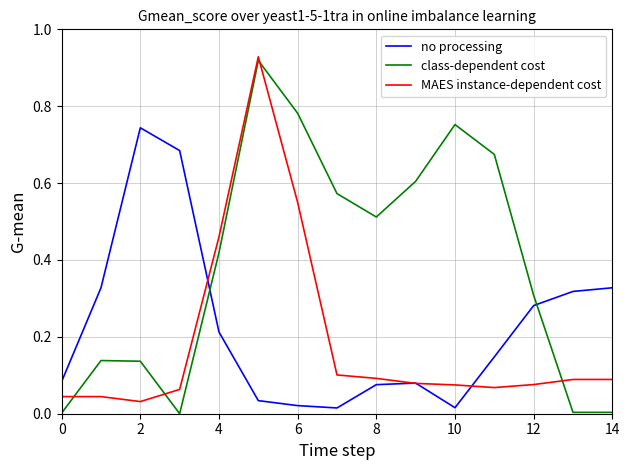

Rank the series by their average value, from lowest to highest.

MAES instance-dependent cost, no processing, class-dependent cost